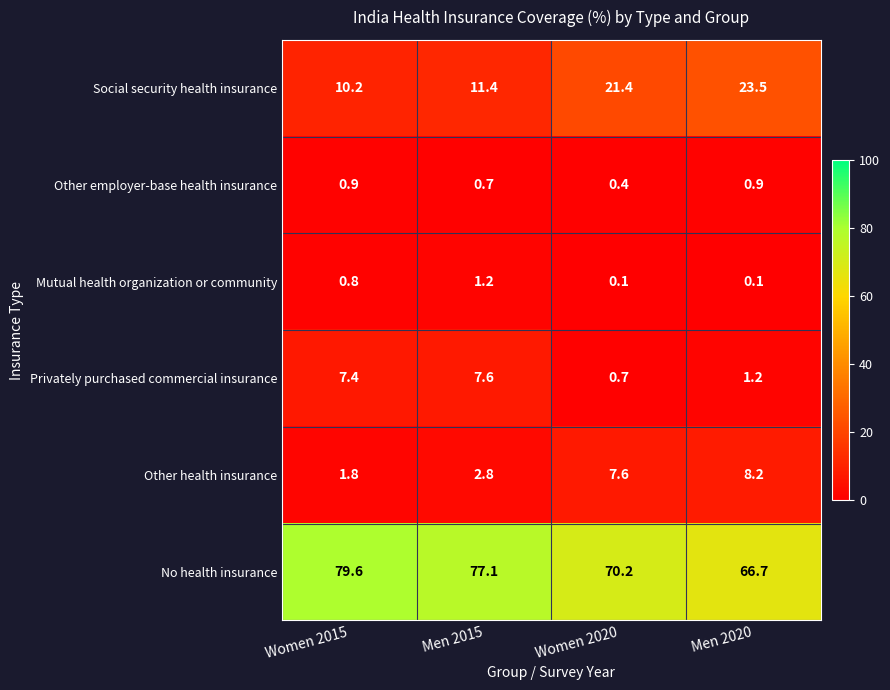

Which series changed the most between Women 2015 and Women 2020?

Social security health insurance